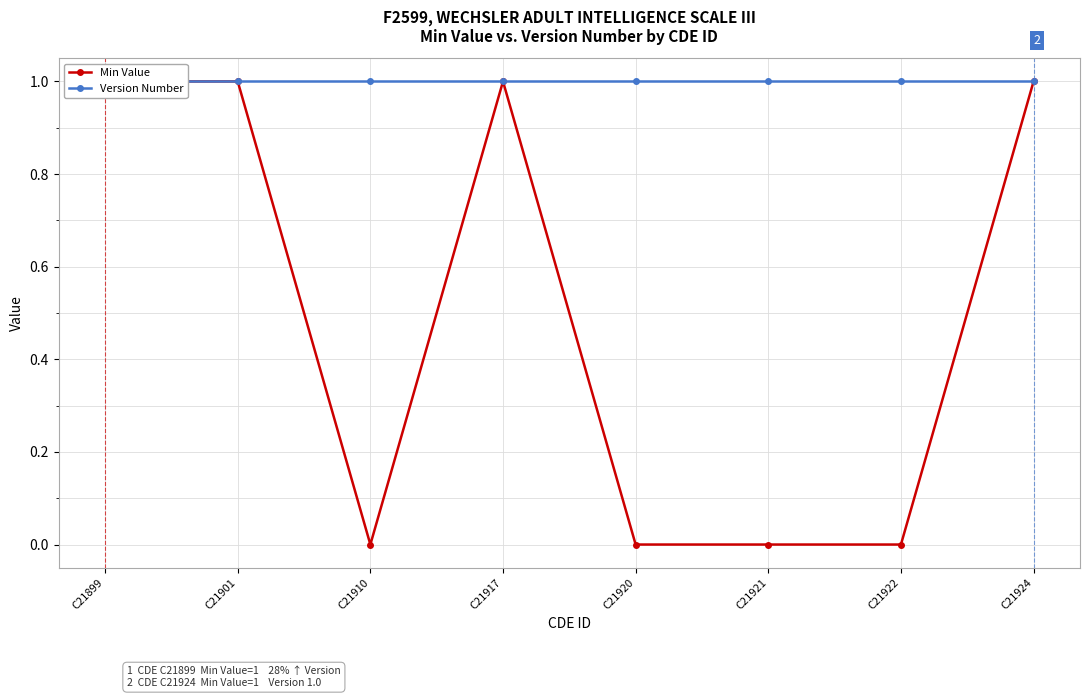

What are all the series names shown in the legend?

Min Value, Version Number